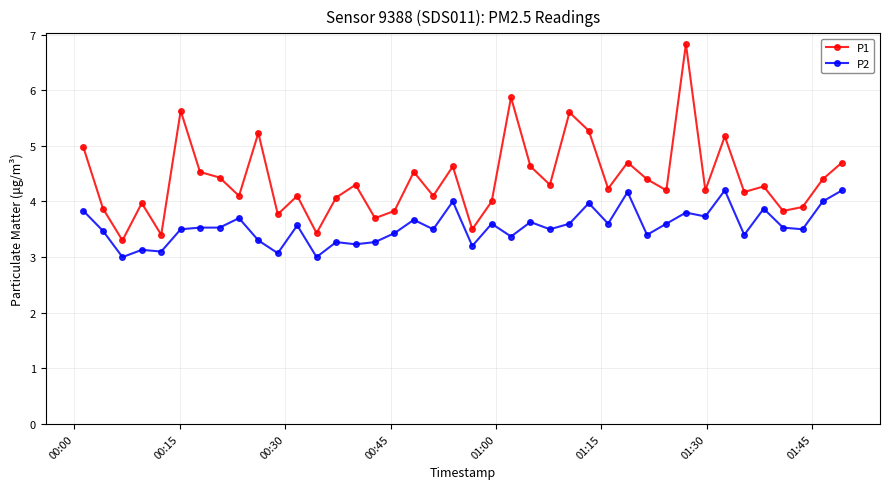

What are all the series names shown in the legend?

P1, P2